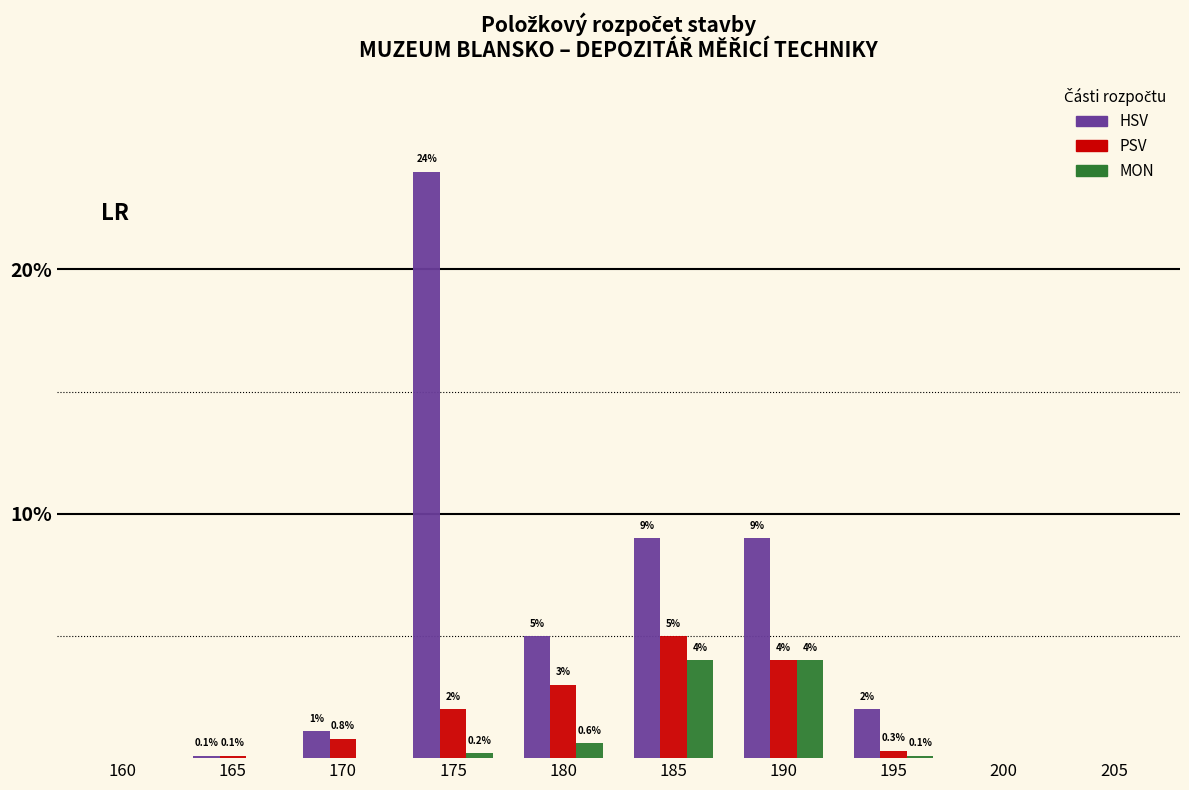

Reading right to left, list all the values displayed in this chart.

HSV: 205=0.0	200=0.0	195=2.0	190=9.0	185=9.0	180=5.0	175=24.0	170=1.1	165=0.1	160=0.0
PSV: 205=0.0	200=0.0	195=0.3	190=4.0	185=5.0	180=3.0	175=2.0	170=0.8	165=0.1	160=0.0
MON: 205=0.0	200=0.0	195=0.1	190=4.0	185=4.0	180=0.6	175=0.2	170=0.0	165=0.0	160=0.0